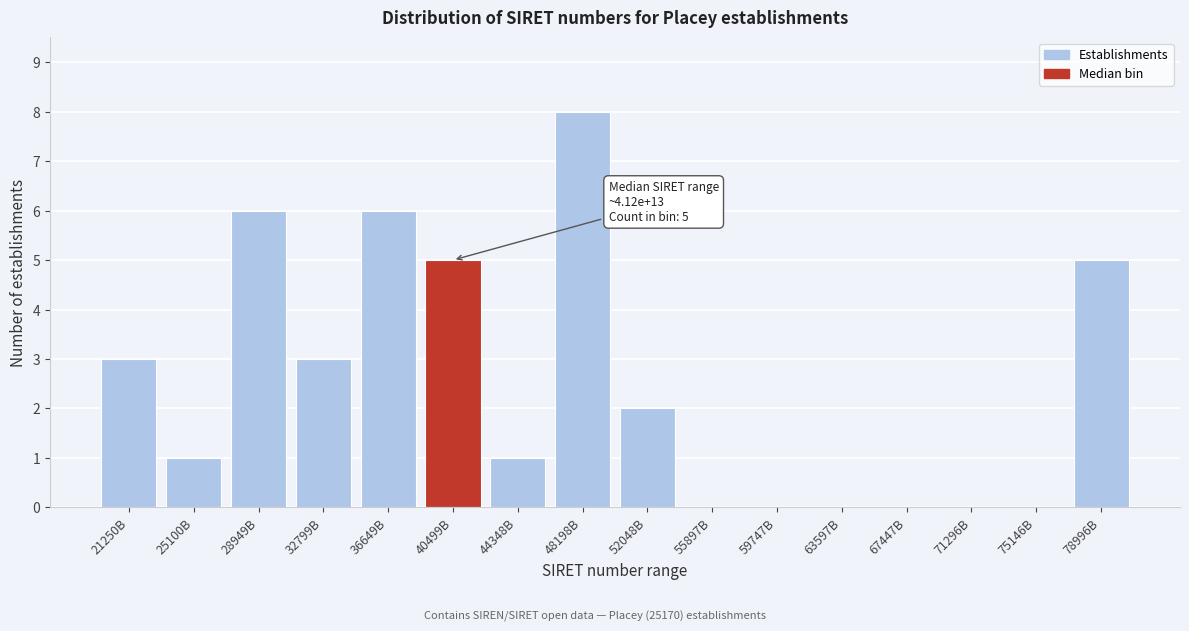

Reading left to right, list all the values displayed in this chart.

21250B=3	25100B=1	28949B=6	32799B=3	36649B=6	40499B=5	44348B=1	48198B=8	52048B=2	55897B=0	59747B=0	63597B=0	67447B=0	71296B=0	75146B=0	78996B=5